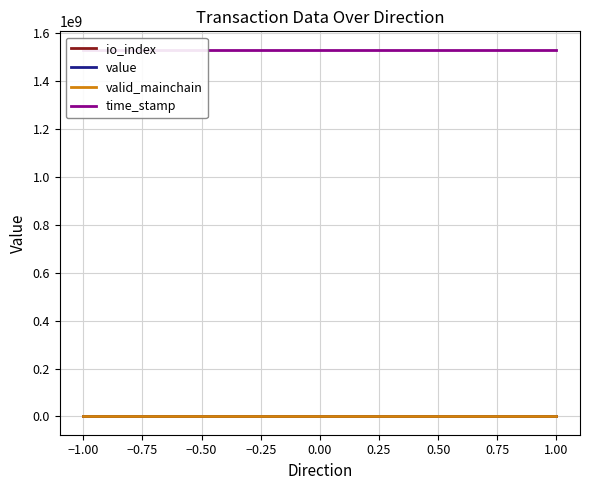

Between 1.00 and −1.00, which is larger?

1.00